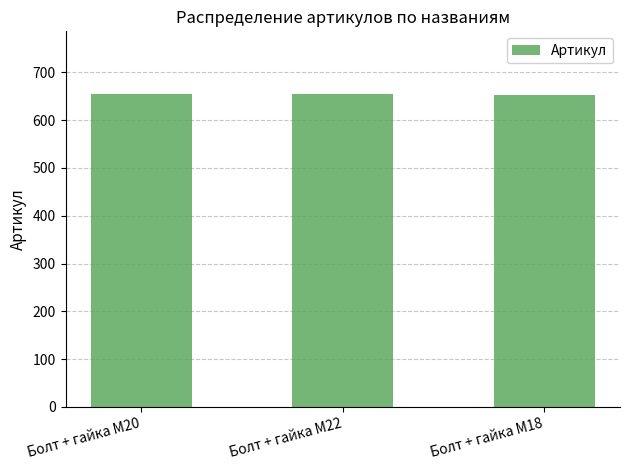

What is the greatest value displayed?

655